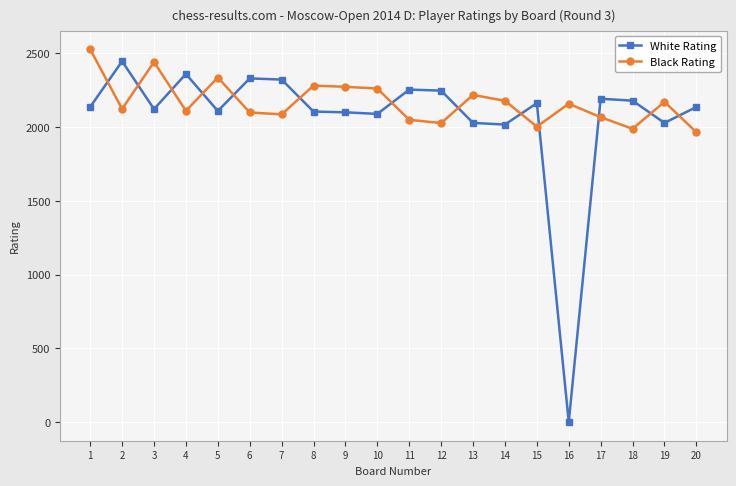

How many values in the Black Rating series are below 2159?

10